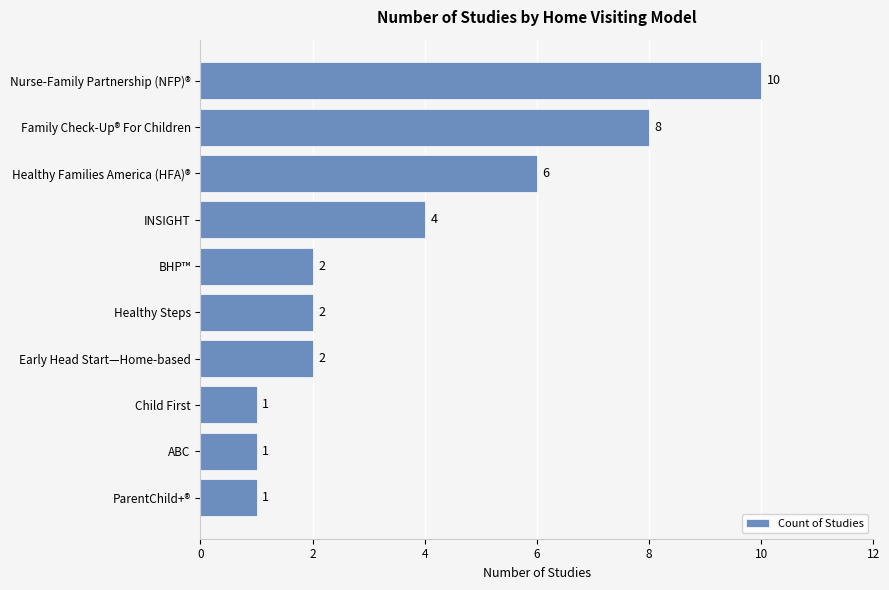

Reading bottom to top, extract all data points from this chart.

ParentChild+®=1	ABC=1	Child First=1	Early Head Start—Home-based=2	Healthy Steps=2	BHP™=2	INSIGHT=4	Healthy Families America (HFA)®=6	Family Check-Up® For Children=8	Nurse-Family Partnership (NFP)®=10